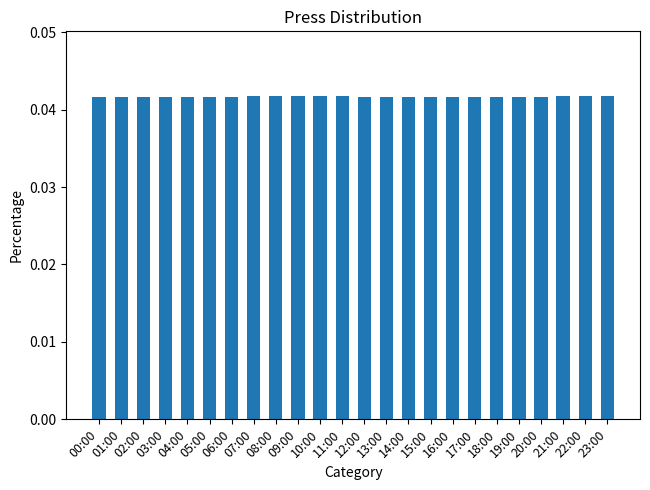

What is the label of the 17th bar from the left?

16:00